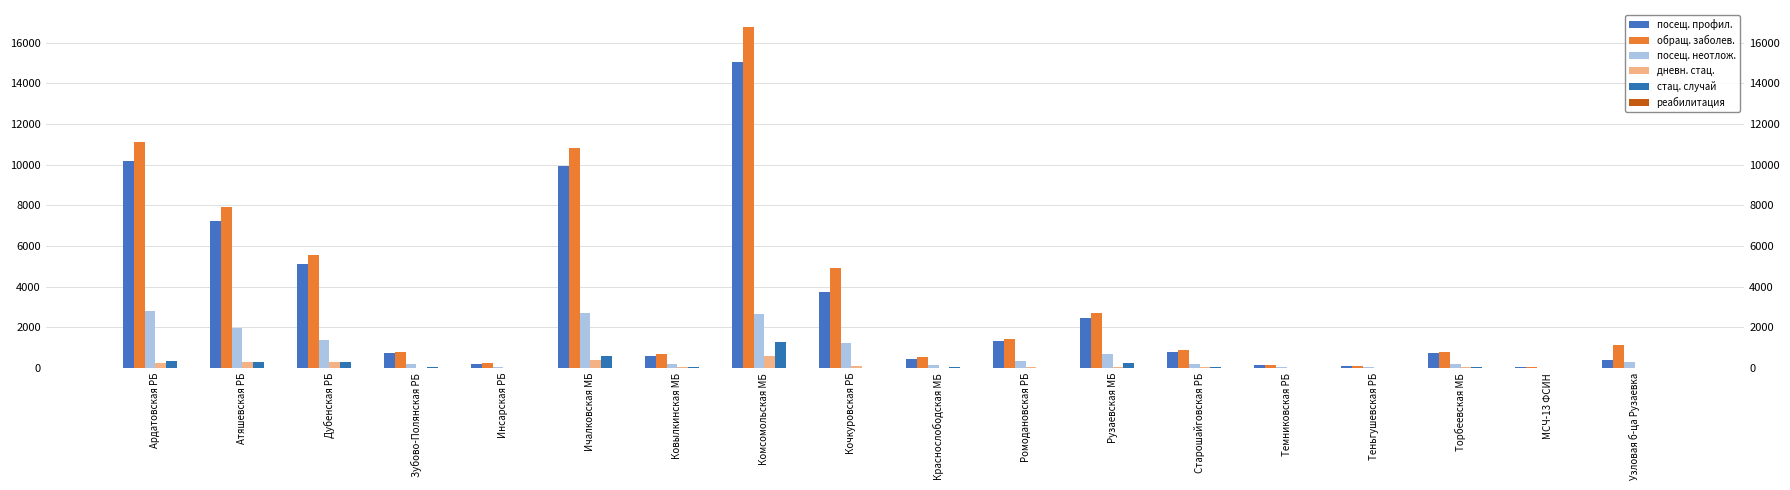

What is the value of the дневн. стац. bar at the 3rd from the left?

306